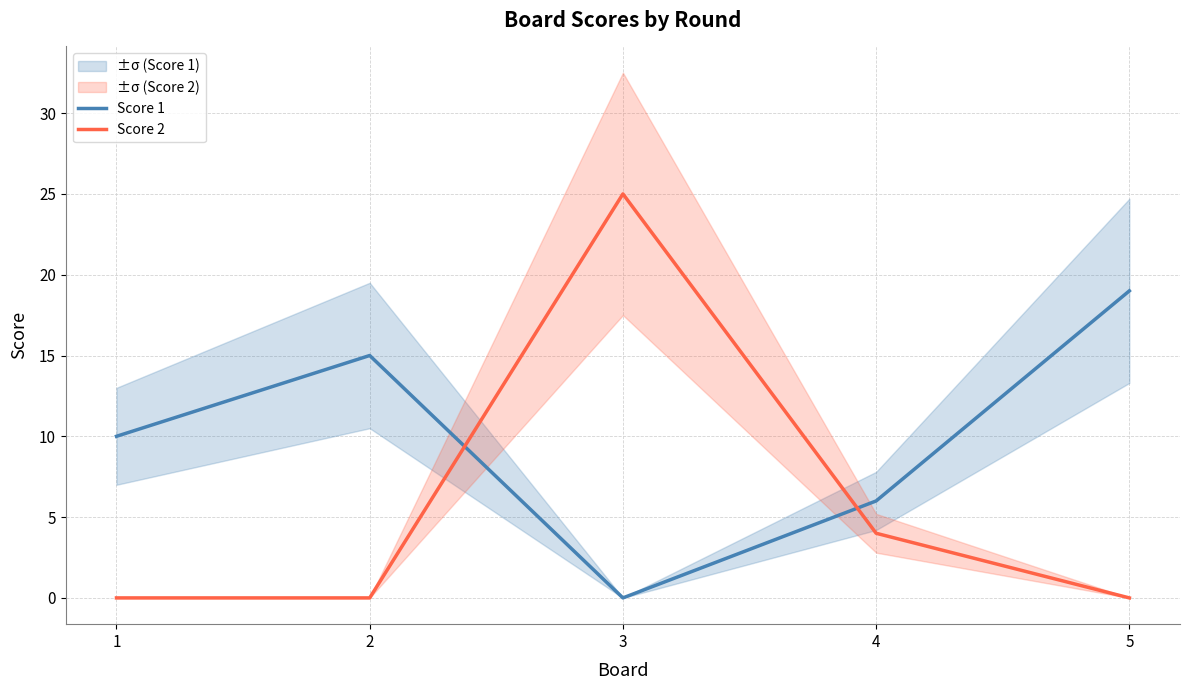

Which series has the largest total across all categories?

Score 1